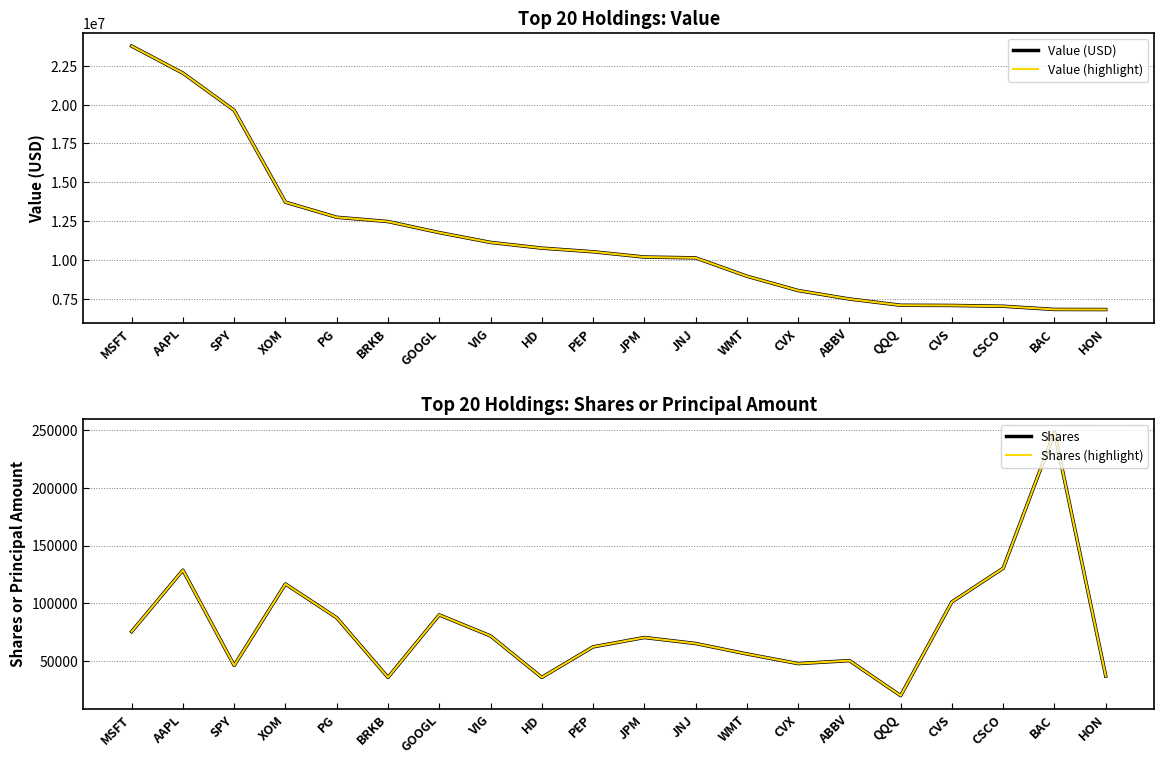

At JNJ, list the series in order from largest to smallest.

Value (USD), Value (highlight), Shares, Shares (highlight)